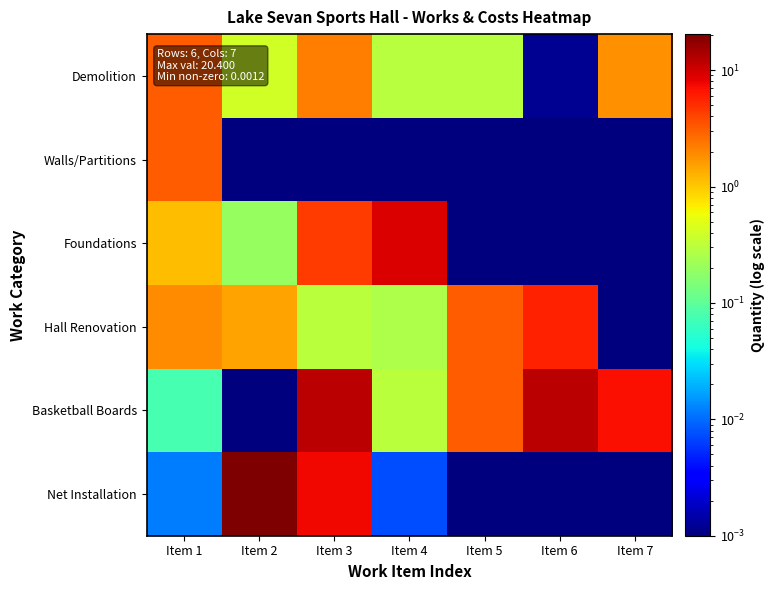

Reading left to right, what are all the values shown in this chart?

Demolition: Item 1=3.1	Item 2=0.4	Item 3=2.2	Item 4=0.3	Item 5=0.3	Item 6=0.0	Item 7=1.8
Walls/Partitions: Item 1=3.1	Item 2=0.0	Item 3=0.0	Item 4=0.0	Item 5=0.0	Item 6=0.0	Item 7=0.0
Foundations: Item 1=1.1	Item 2=0.2	Item 3=4.4	Item 4=9.3	Item 5=0.0	Item 6=0.0	Item 7=0.0
Hall Renovation: Item 1=1.9	Item 2=1.5	Item 3=0.3	Item 4=0.3	Item 5=3.1	Item 6=5.8	Item 7=0.0
Basketball Boards: Item 1=0.1	Item 2=0.0	Item 3=12.0	Item 4=0.3	Item 5=3.1	Item 6=12.0	Item 7=7.0
Net Installation: Item 1=0.0	Item 2=20.4	Item 3=7.5	Item 4=0.0	Item 5=0.0	Item 6=0.0	Item 7=0.0